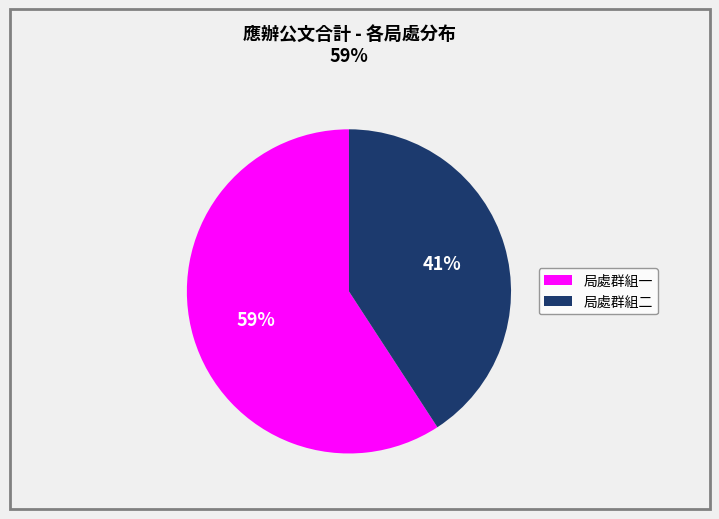

Combined, do 局處群組二 and 局處群組一 account for over 50%?

Yes